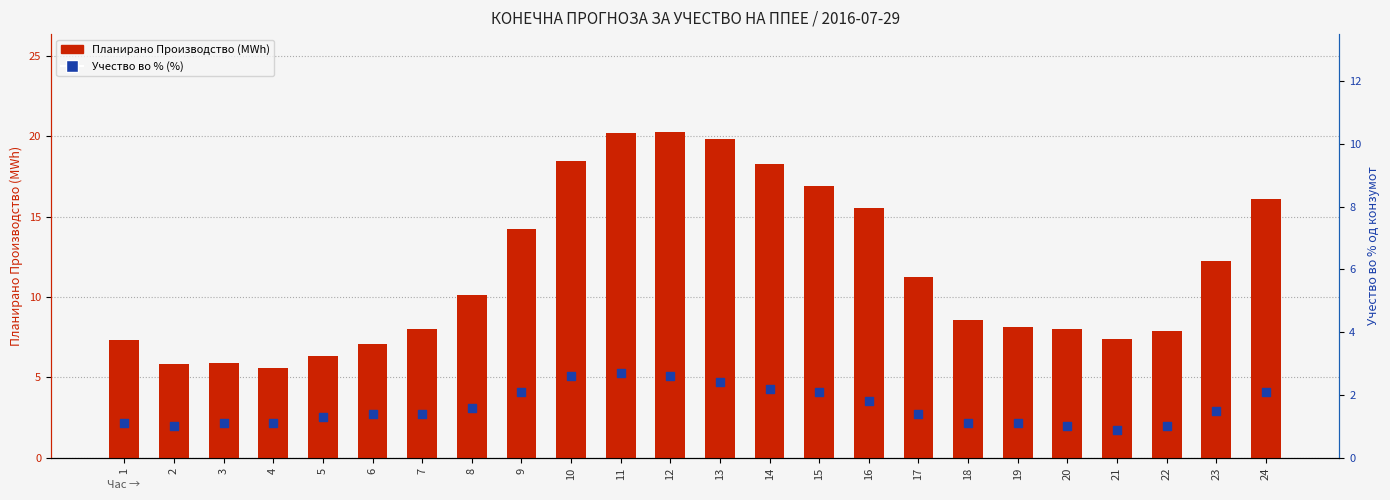

What are all the series names shown in the legend?

Планирано Производство (MWh), Учество во % од конзумот